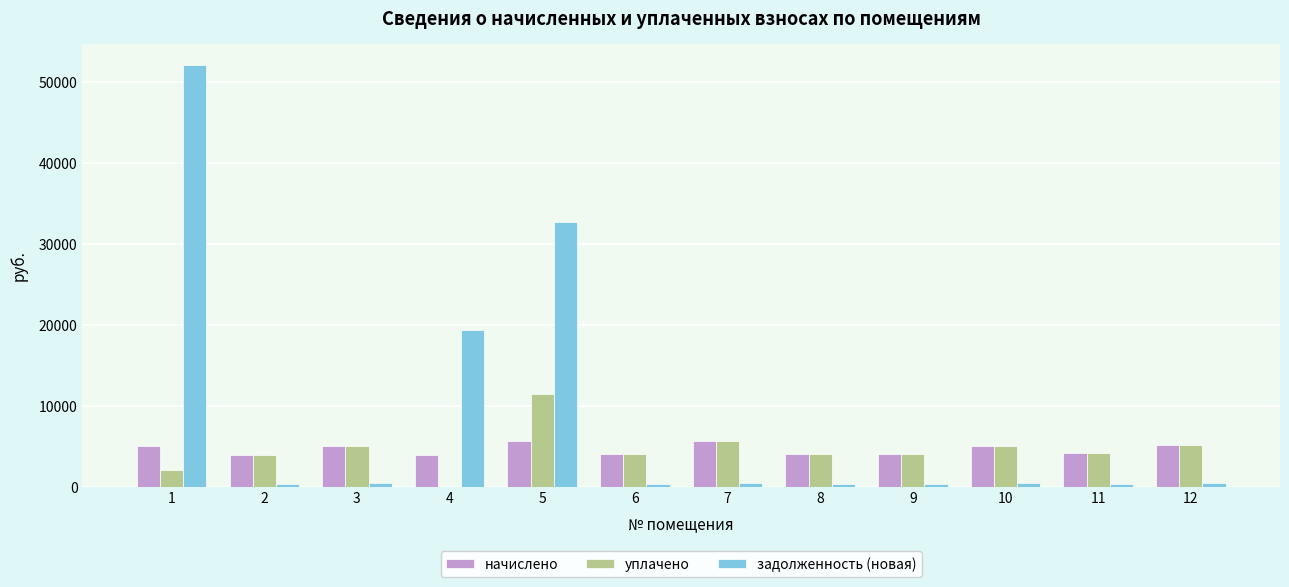

Which series has the largest range (max minus min)?

задолженность (новая)